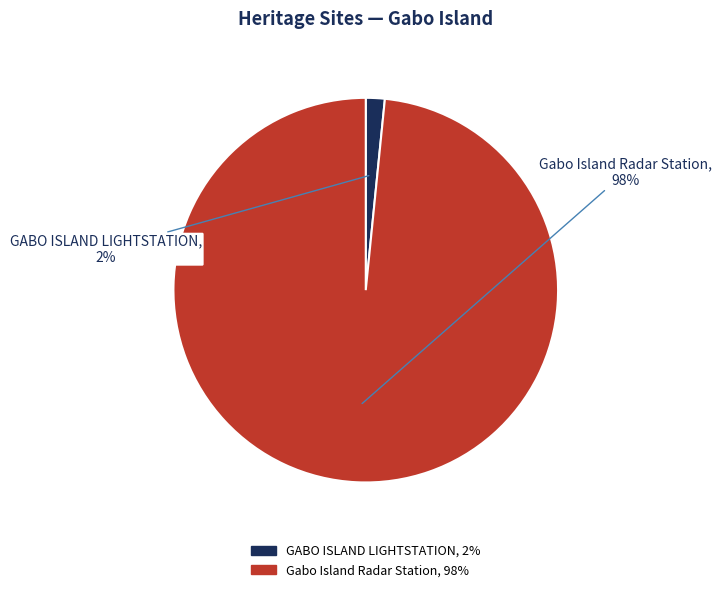

Rank the categories by value from lowest to highest.

GABO ISLAND LIGHTSTATION, Gabo Island Radar Station